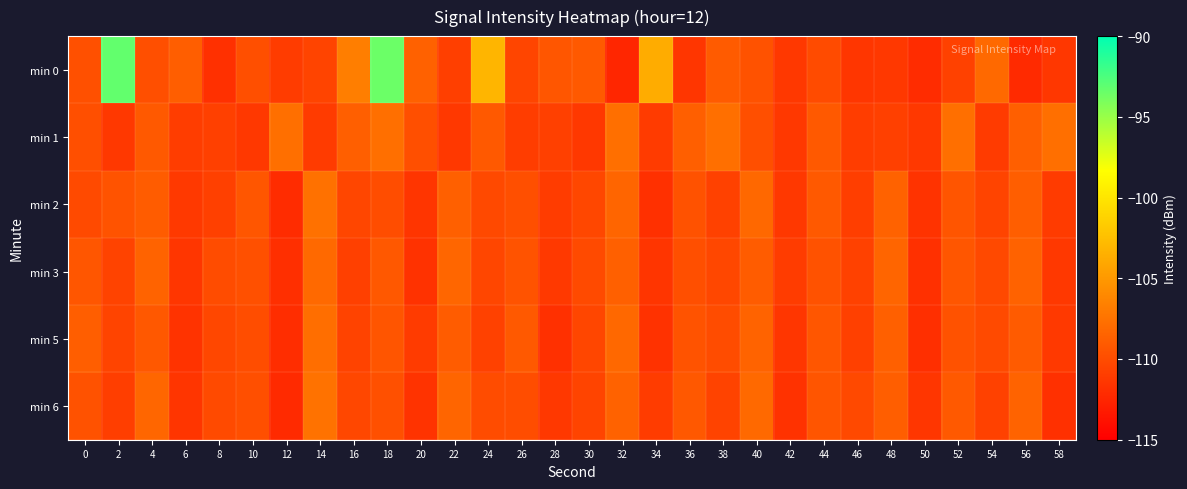

What is the total value across all series at 54?

-660.7